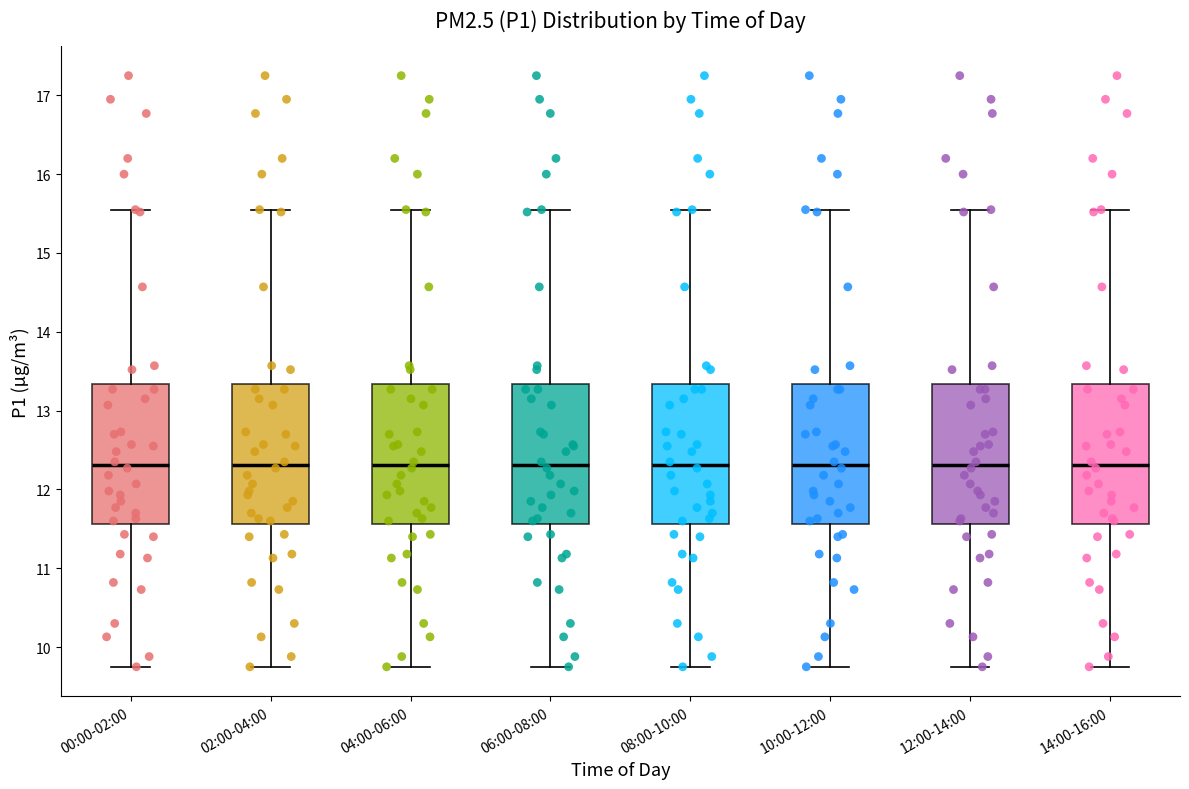

Reading left to right, transcribe this box plot: for each box, give where its median line is, the range the box spans, and where its two whiskers end, as read against the y-axis. The values are not printed on the chart, so give them approximately, as read against the axis.

00:00-02:00: median 12.3, box 11.6 to 13.3, whiskers 9.8 to 15.6
02:00-04:00: median 12.3, box 11.6 to 13.3, whiskers 9.8 to 15.6
04:00-06:00: median 12.3, box 11.6 to 13.3, whiskers 9.8 to 15.6
06:00-08:00: median 12.3, box 11.6 to 13.3, whiskers 9.8 to 15.6
08:00-10:00: median 12.3, box 11.6 to 13.3, whiskers 9.8 to 15.6
10:00-12:00: median 12.3, box 11.6 to 13.3, whiskers 9.8 to 15.6
12:00-14:00: median 12.3, box 11.6 to 13.3, whiskers 9.8 to 15.6
14:00-16:00: median 12.3, box 11.6 to 13.3, whiskers 9.8 to 15.6